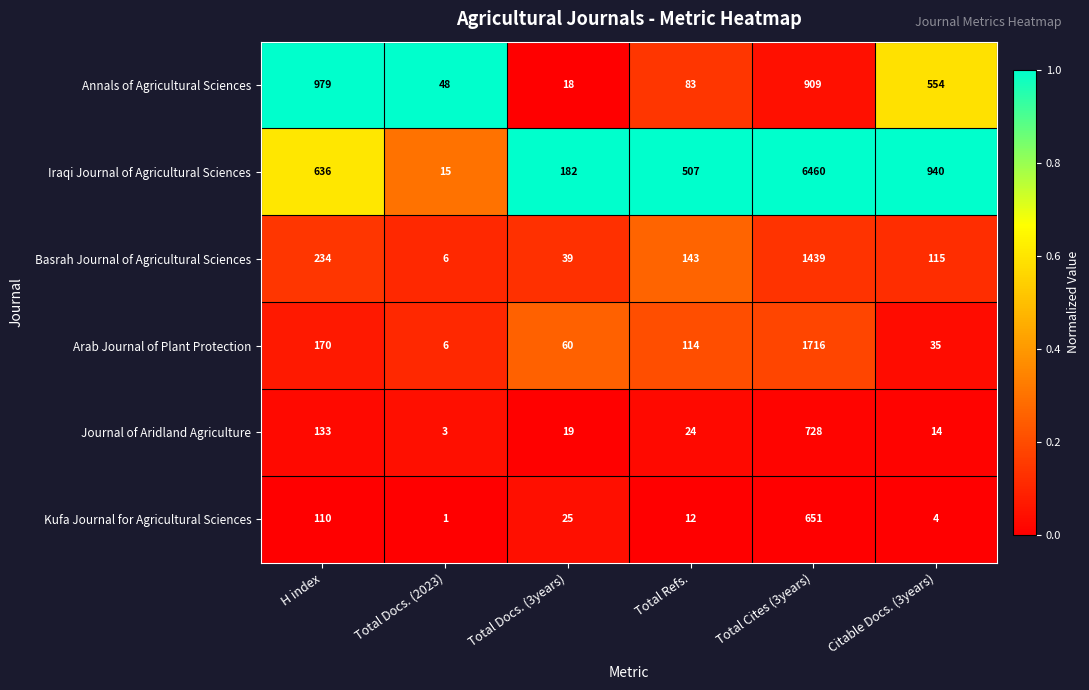

What is the difference between the highest and lowest values at Citable Docs. (3years)?

936